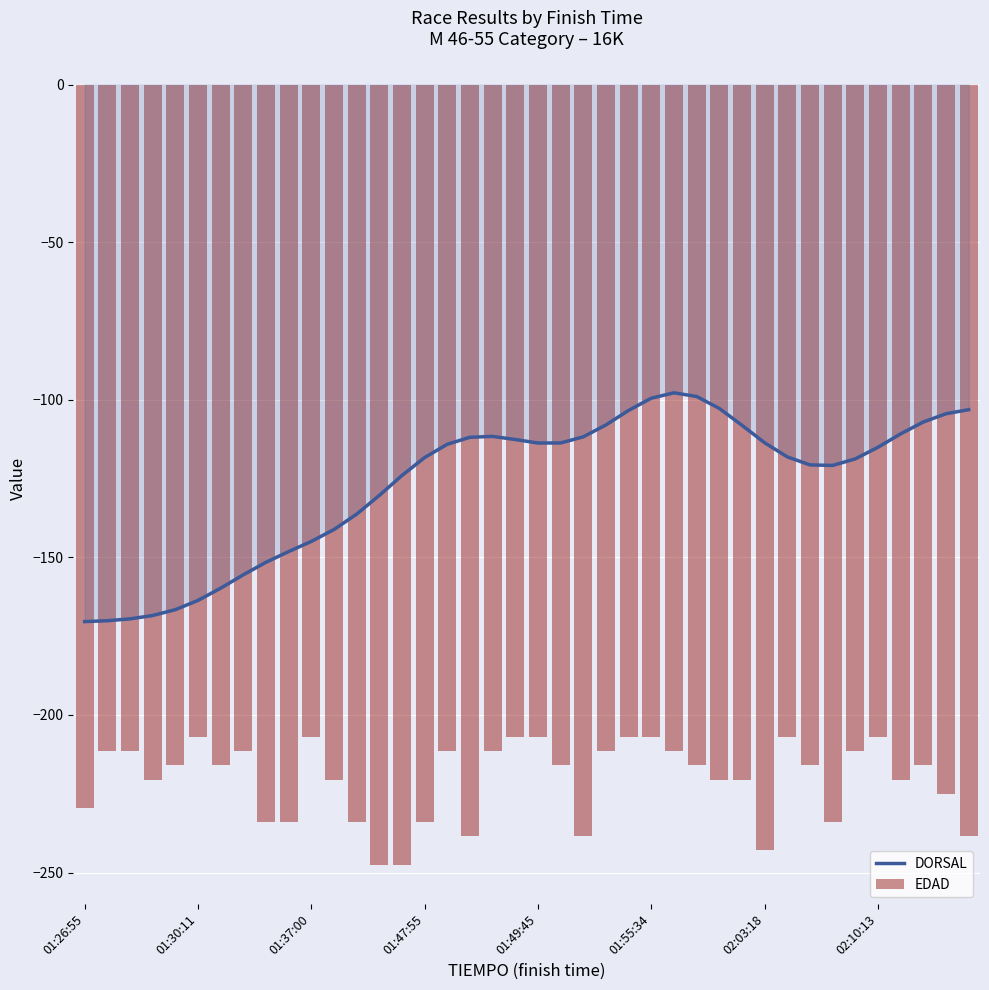

How many distinct data groups are displayed?

2